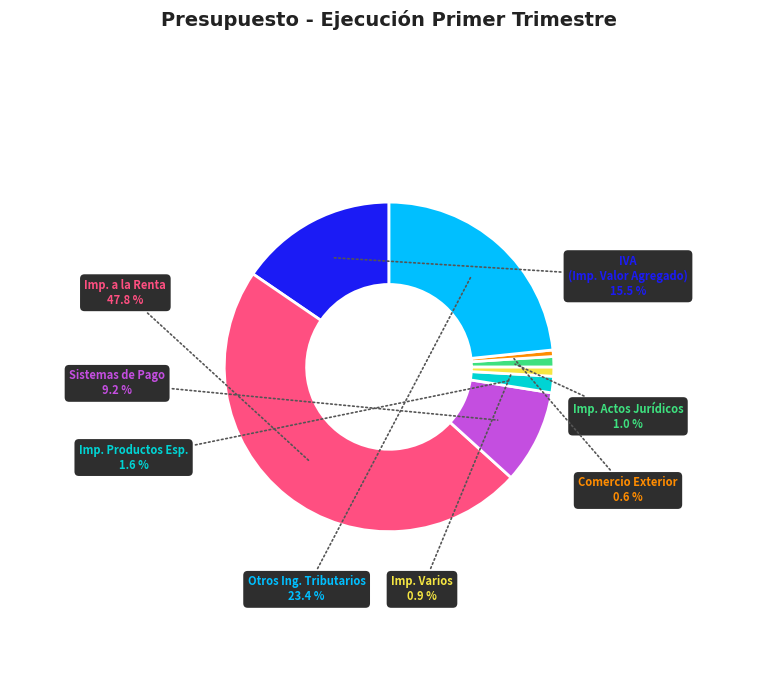

How many segments does this pie chart have?

8